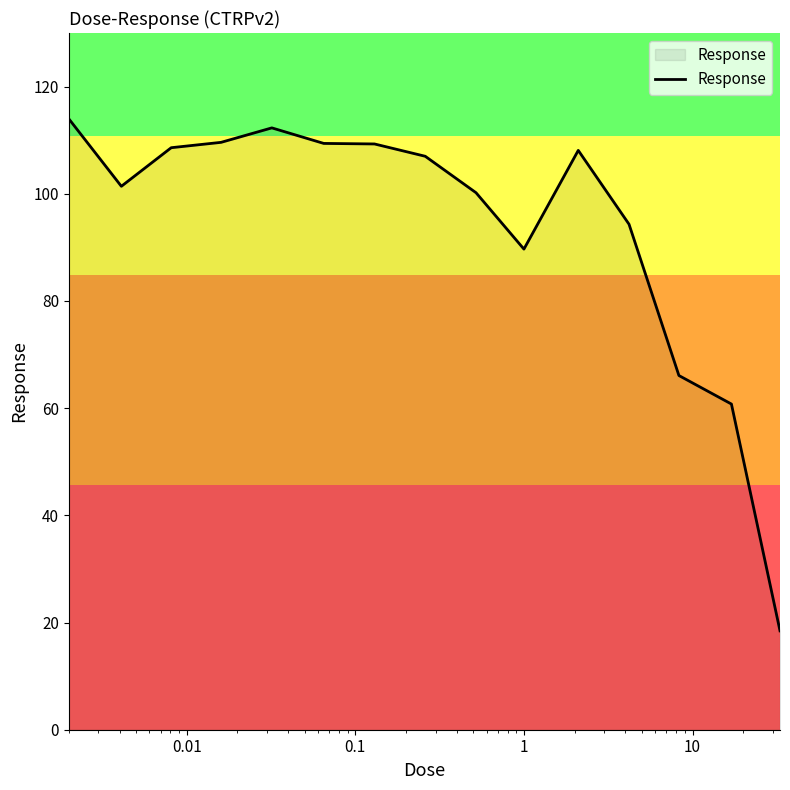

How many interior local valleys (lower than both neighbors) does the data have?

2